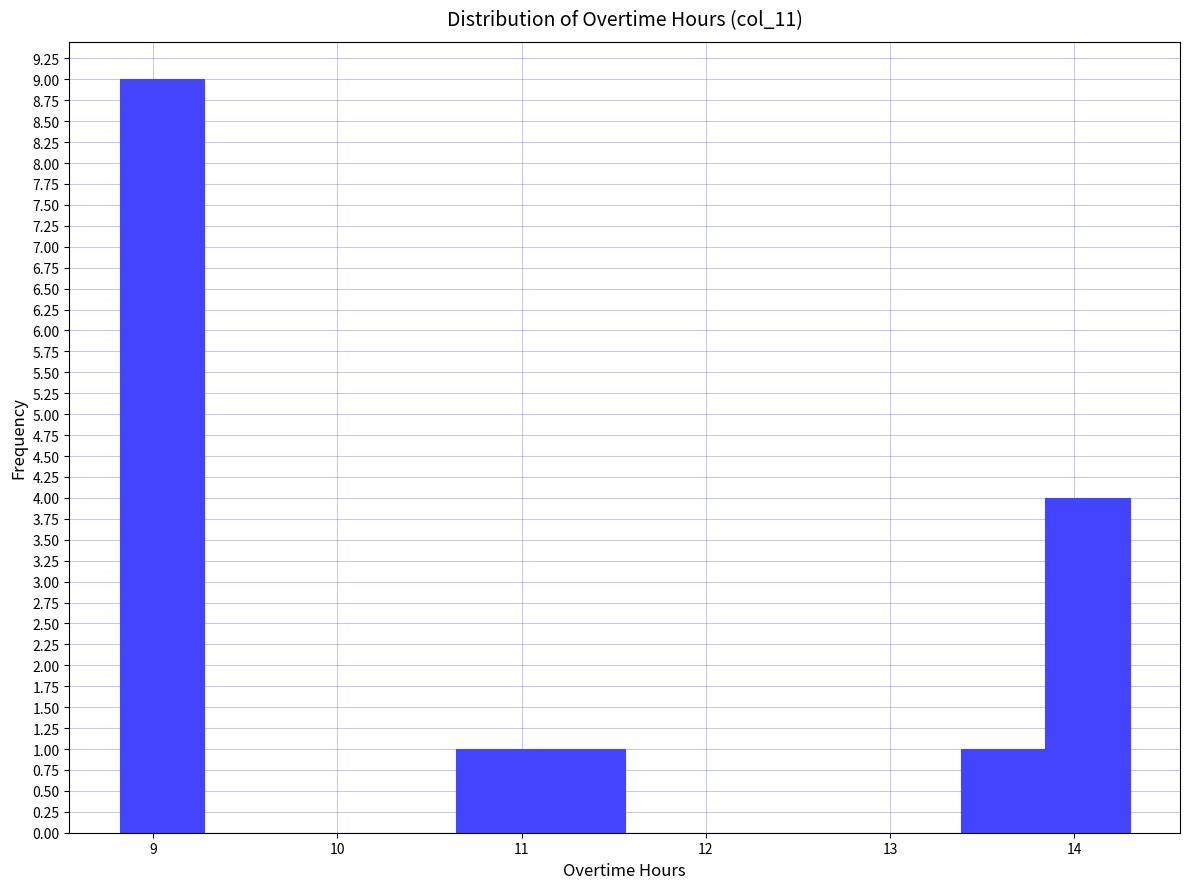

Reading left to right, transcribe this chart: for each bar, give the range it covers on the x-axis and its height. Neither the bar edges nor the heights are printed on the chart, so give them approximately, as read against the axes.

8.8 to 9.3: 9
9.3 to 9.7: 0
9.7 to 10.2: 0
10.2 to 10.6: 0
10.6 to 11.1: 1
11.1 to 11.6: 1
11.6 to 12.0: 0
12.0 to 12.5: 0
12.5 to 12.9: 0
12.9 to 13.4: 0
13.4 to 13.8: 1
13.8 to 14.3: 4